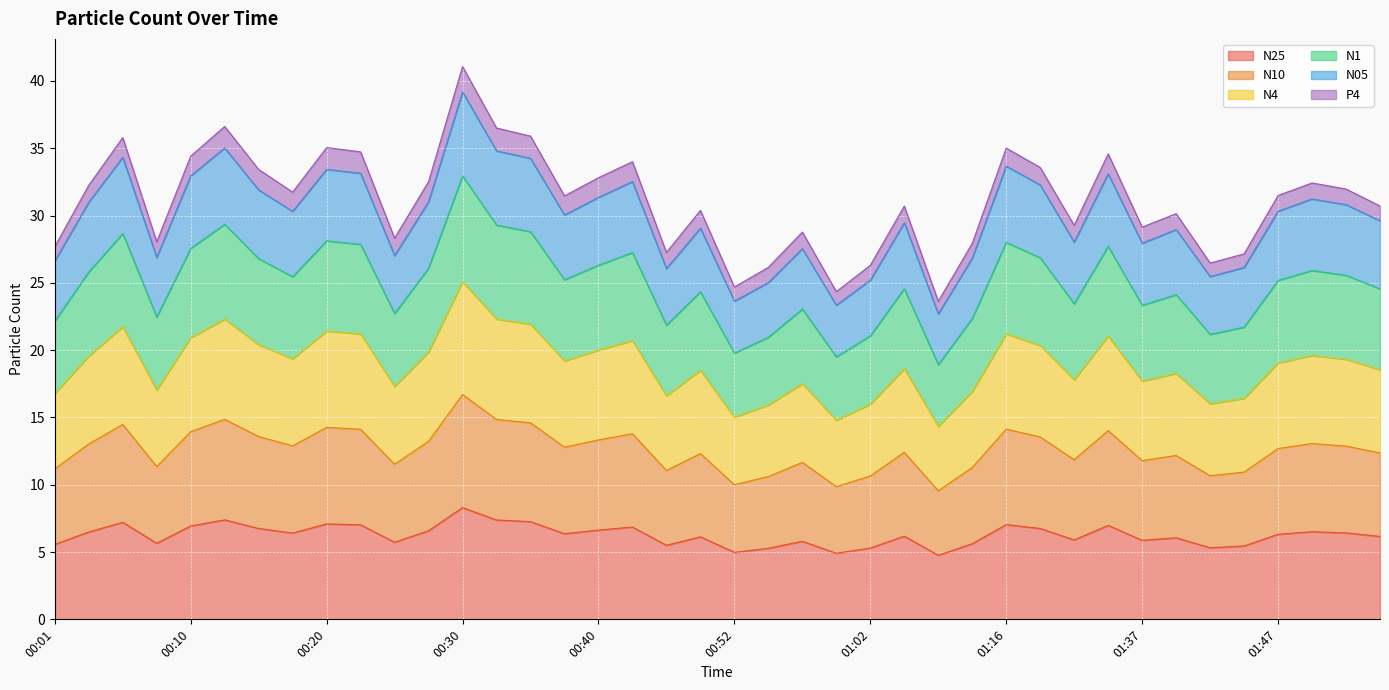

The N25 series shows 6.6 at 00:40. True or false?

True